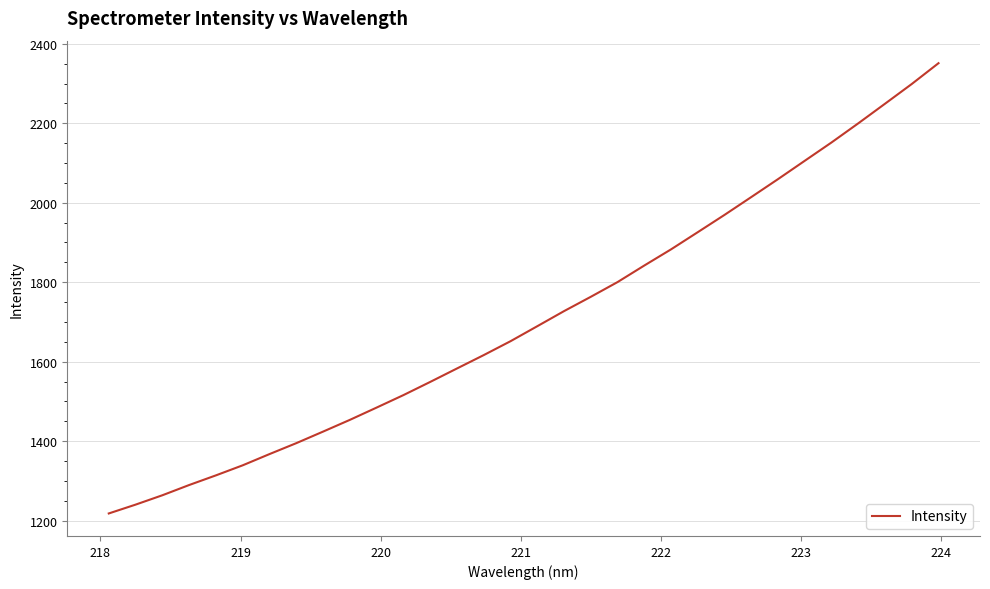

What is the minimum value shown in the chart?

1218.2